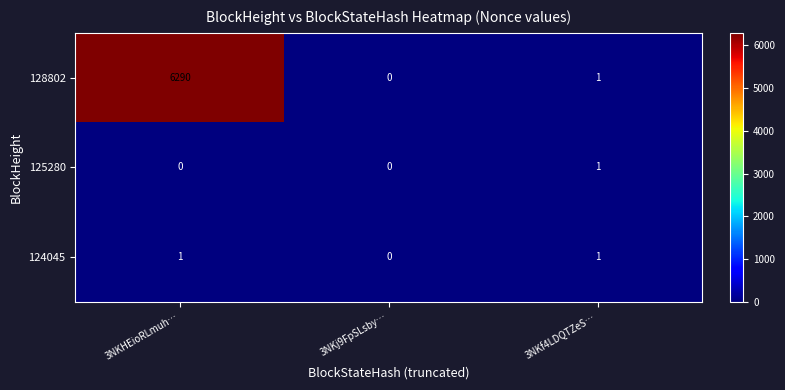

How many series are shown in this chart?

3